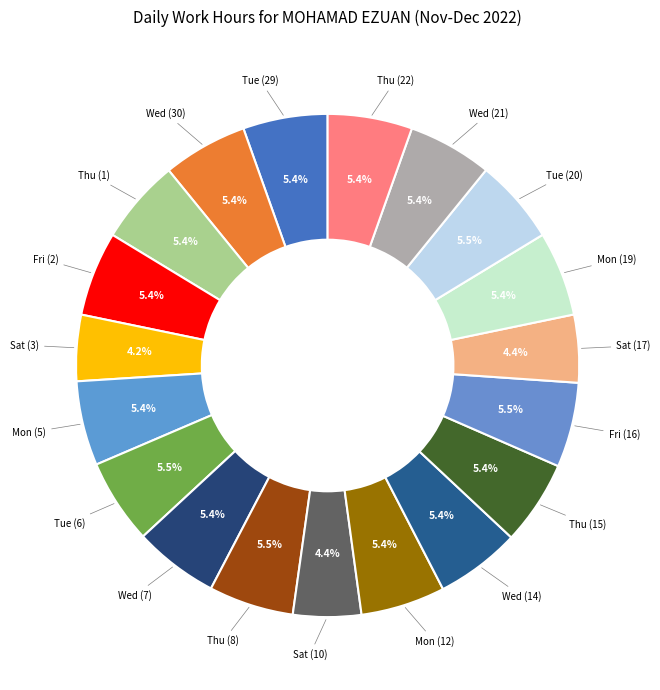

How many slices are in this pie chart?

19